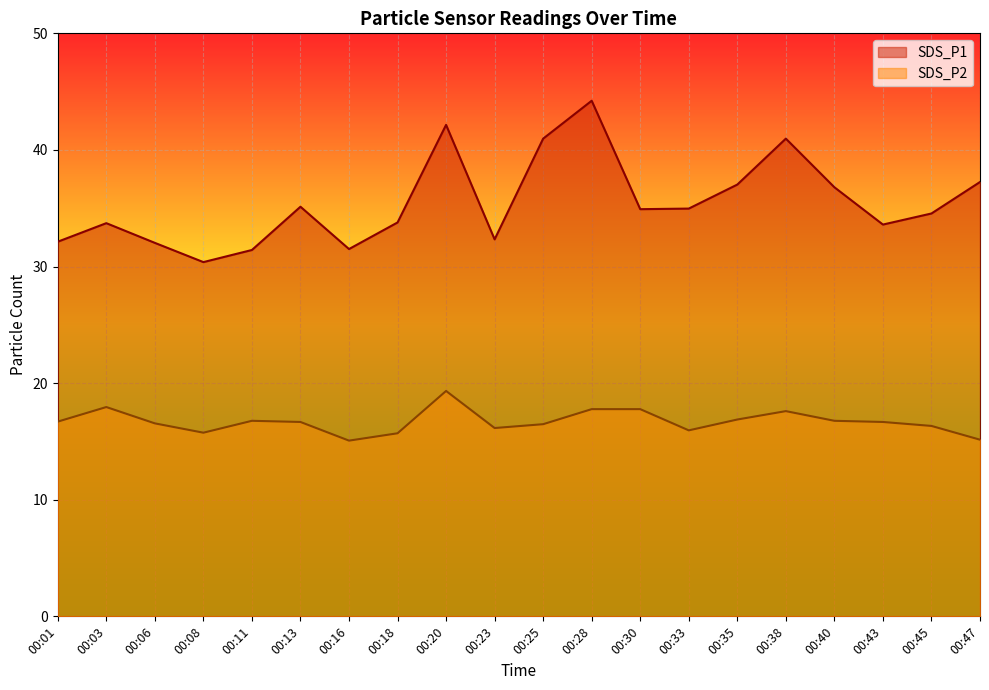

At which label does SDS_P1 reach its peak?

00:28